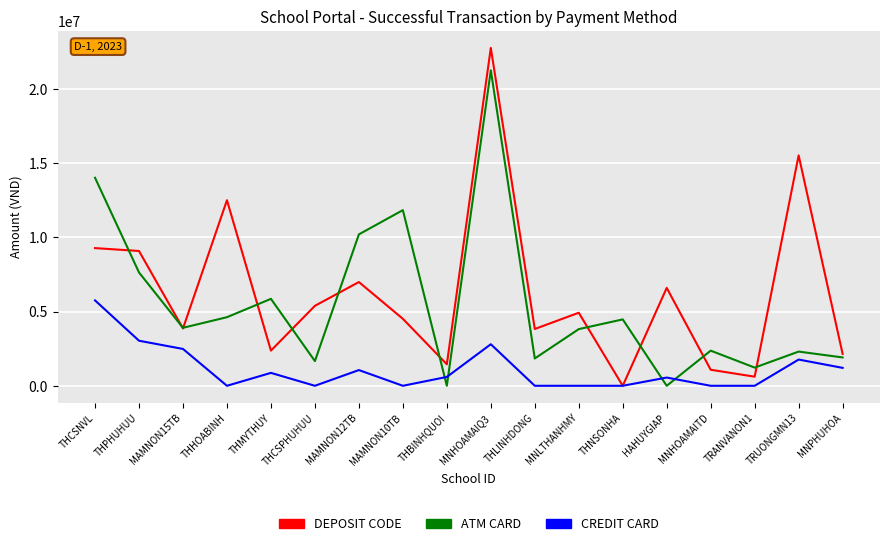

At which label does CREDIT CARD reach its peak?

THCSNVL